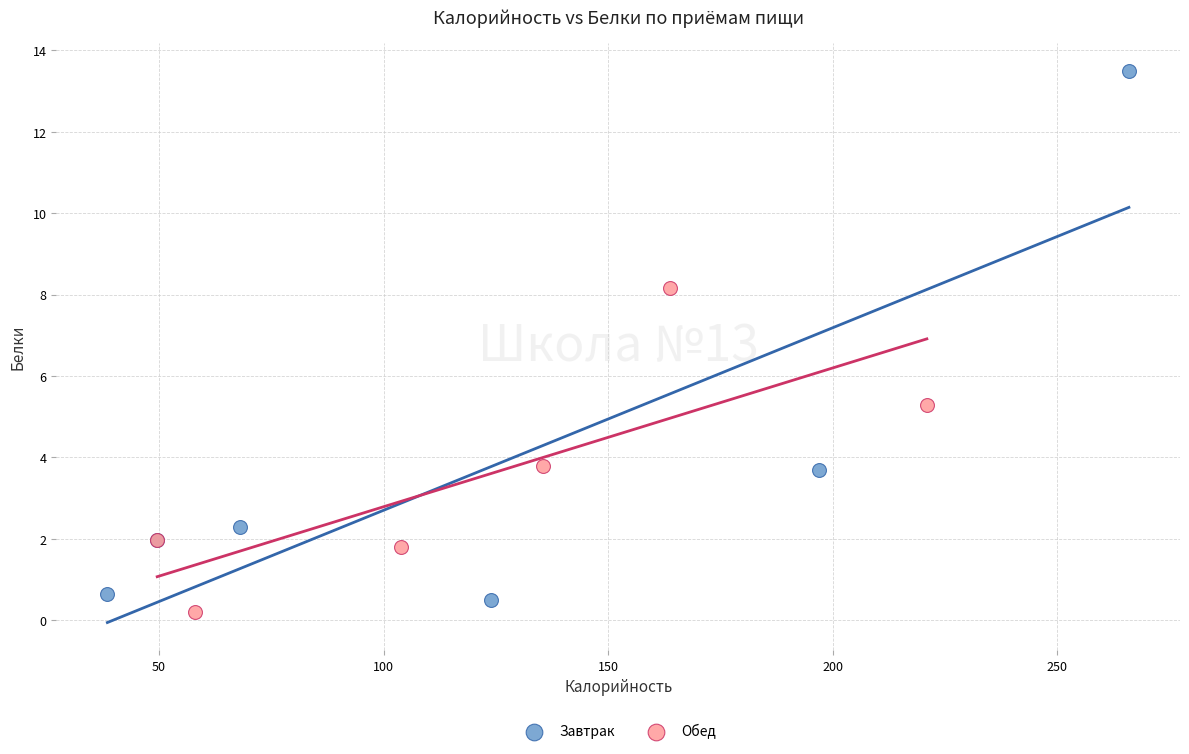

What are all the series names shown in the legend?

Завтрак, Обед